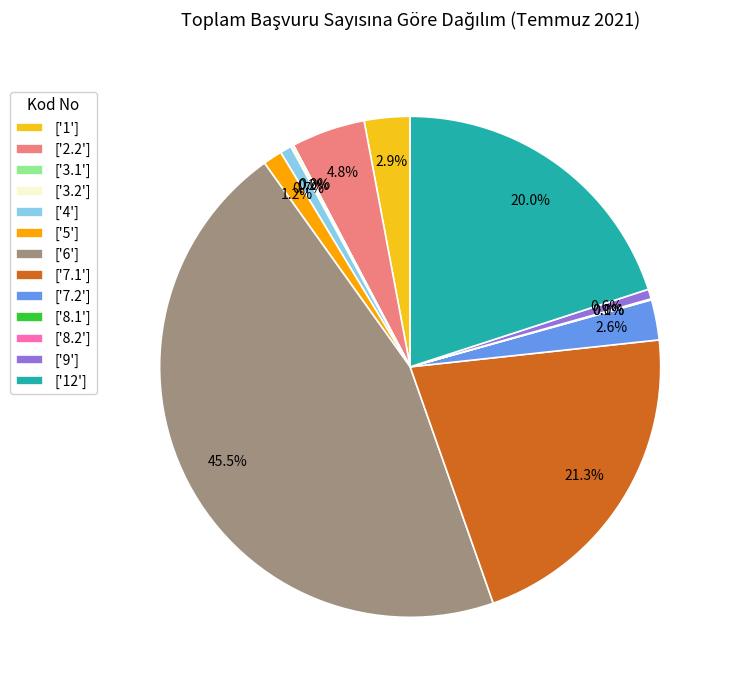

What is the largest slice in the pie chart?

['6']